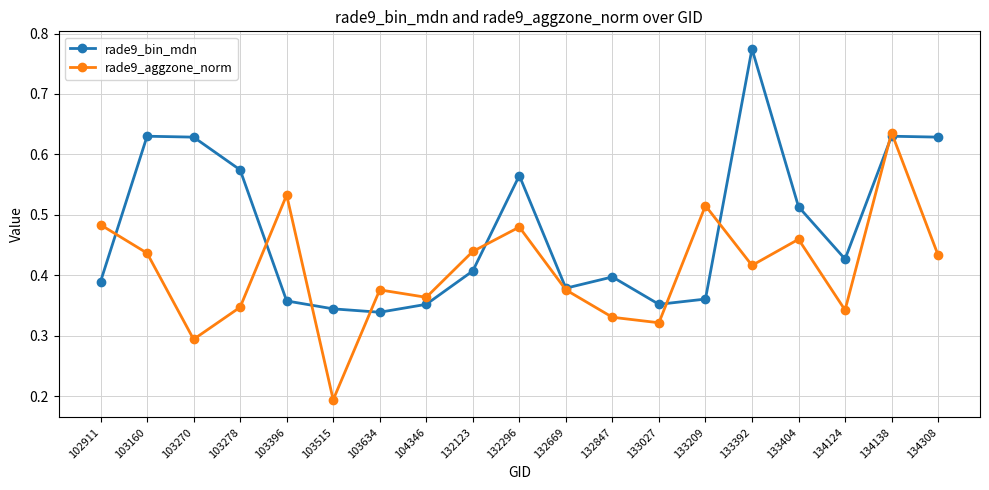

What is the difference between the rade9_bin_mdn values at 132123 and 103634?

0.1